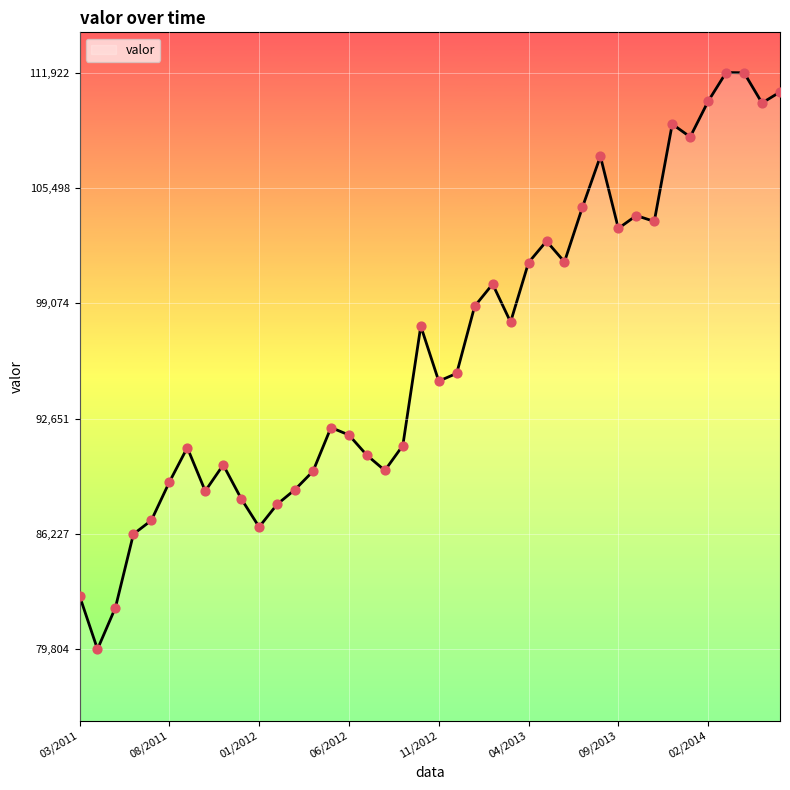

What is the minimum value shown in the chart?

79804